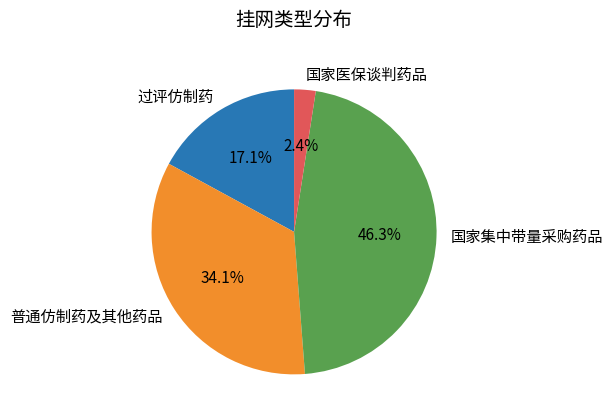

To the nearest percent, what percentage of the pie is 国家医保谈判药品?

2%